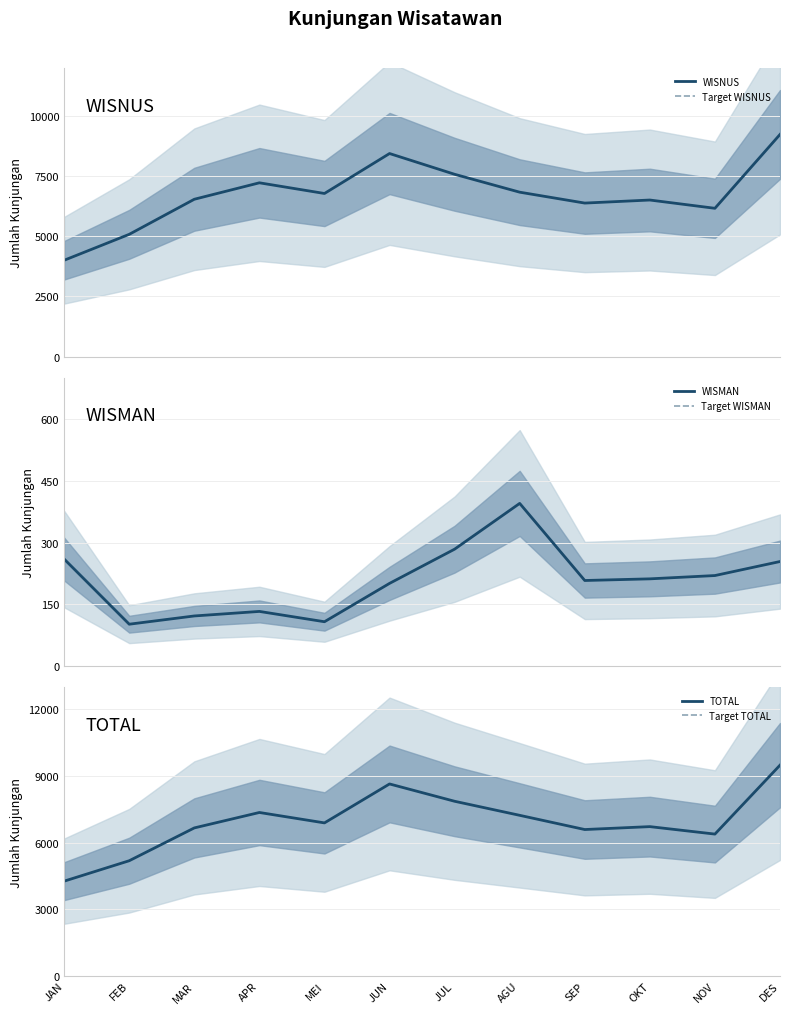

The value of TOTAL at FEB is 6986. True or false?

False